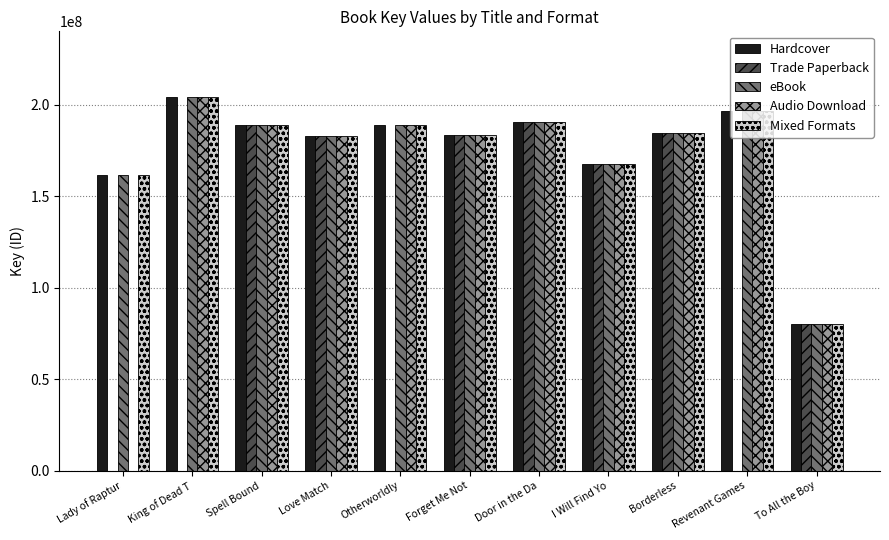

What is the sum of the eBook values at Forget Me Not and Spell Bound?

372012742